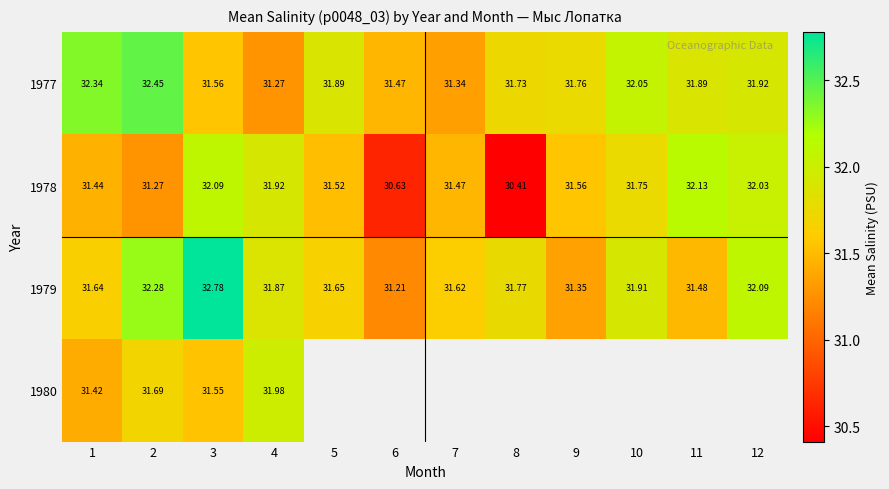

Is it true that 1978 equals 13.8 at 6?

False